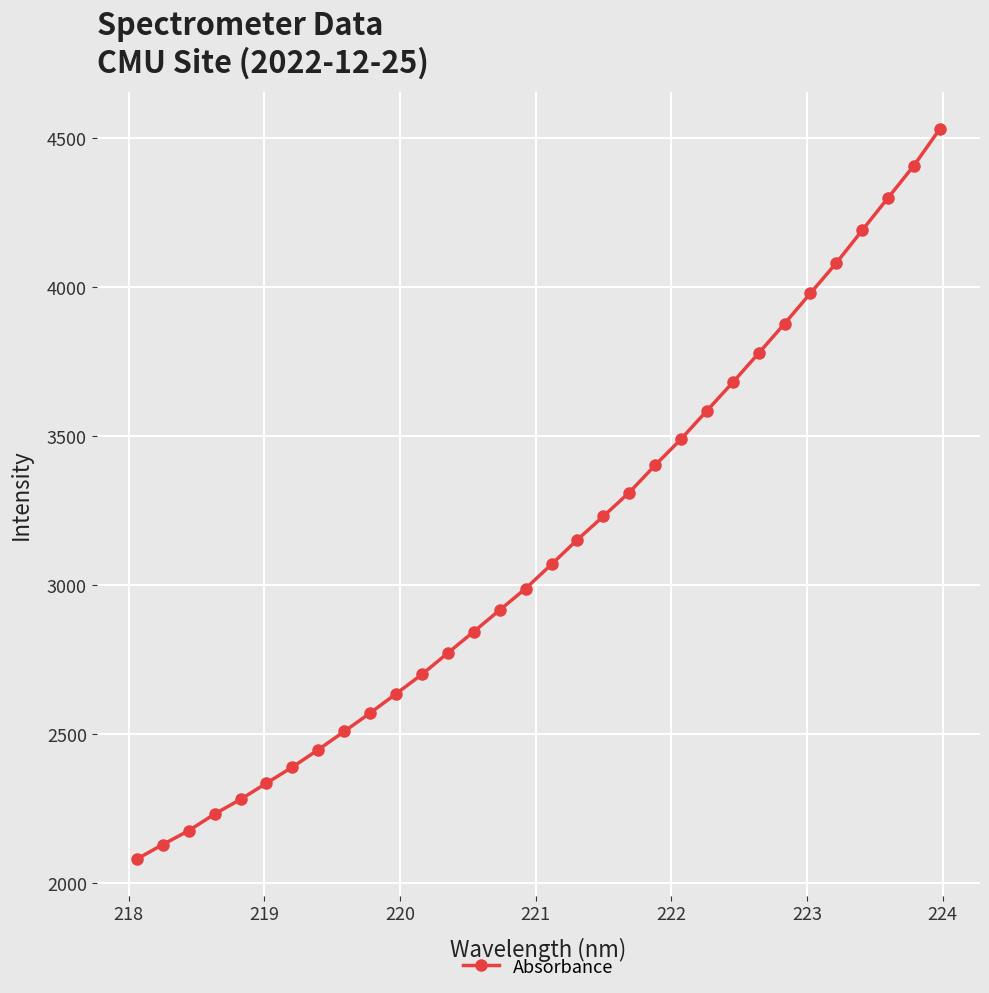

What is the maximum value shown in the chart?

4530.8